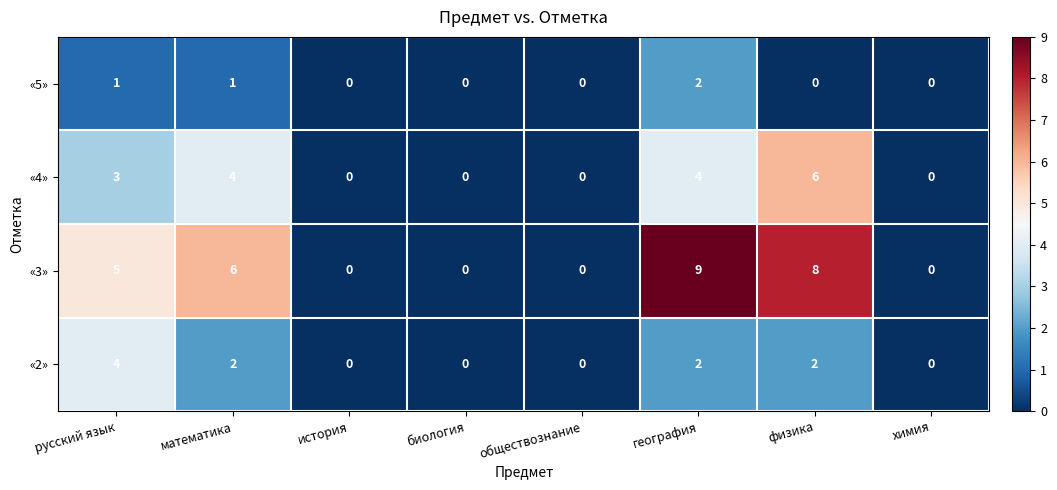

What is the difference between the maximum and second lowest values in the «4» series?

6